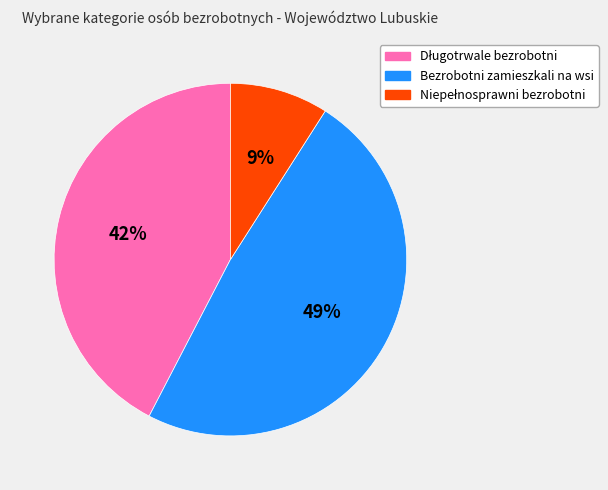

How many slices are in this pie chart?

3